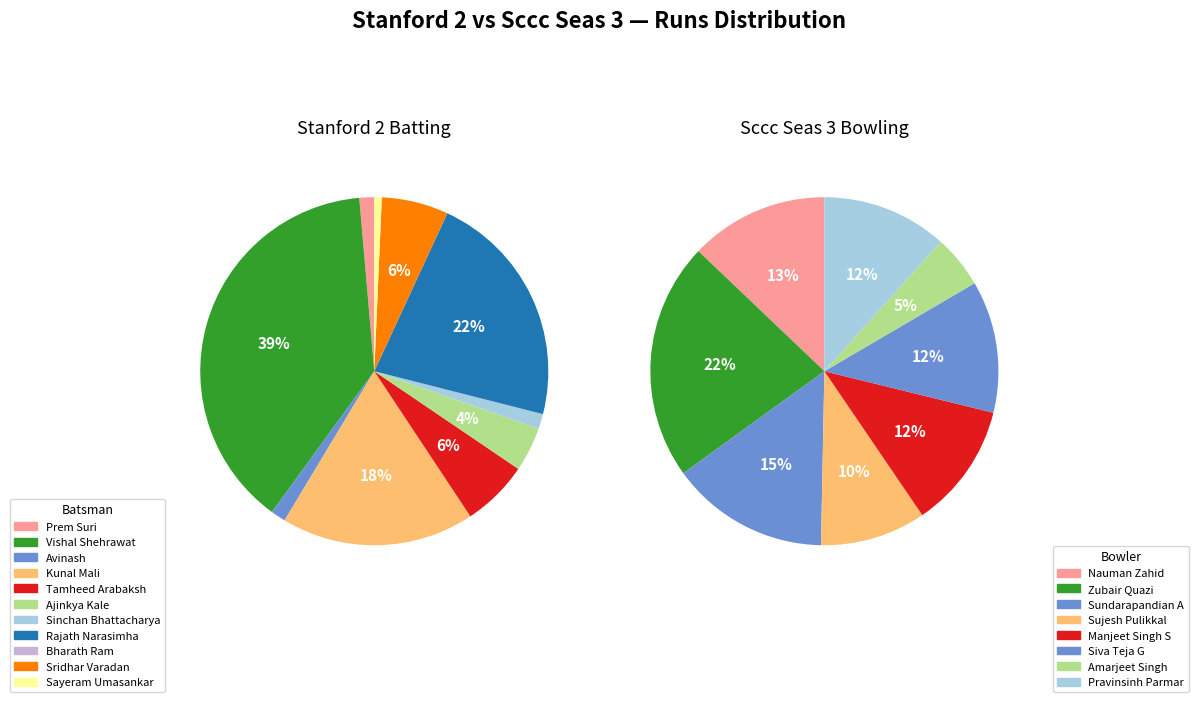

Rank the categories by value from lowest to highest.

Bharath Ram, Sayeram Umasankar, Prem Suri, Avinash, Sinchan Bhattacharya, Ajinkya Kale, Tamheed Arabaksh, Sridhar Varadan, Kunal Mali, Rajath Narasimha, Vishal Shehrawat